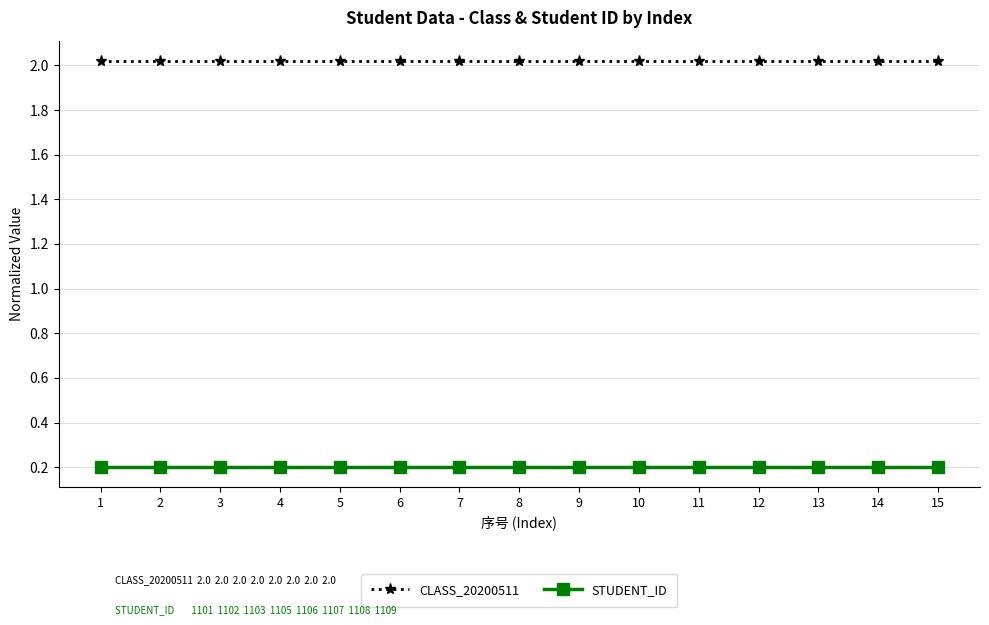

Rank the series by their maximum value, from lowest to highest.

STUDENT_ID, CLASS_20200511